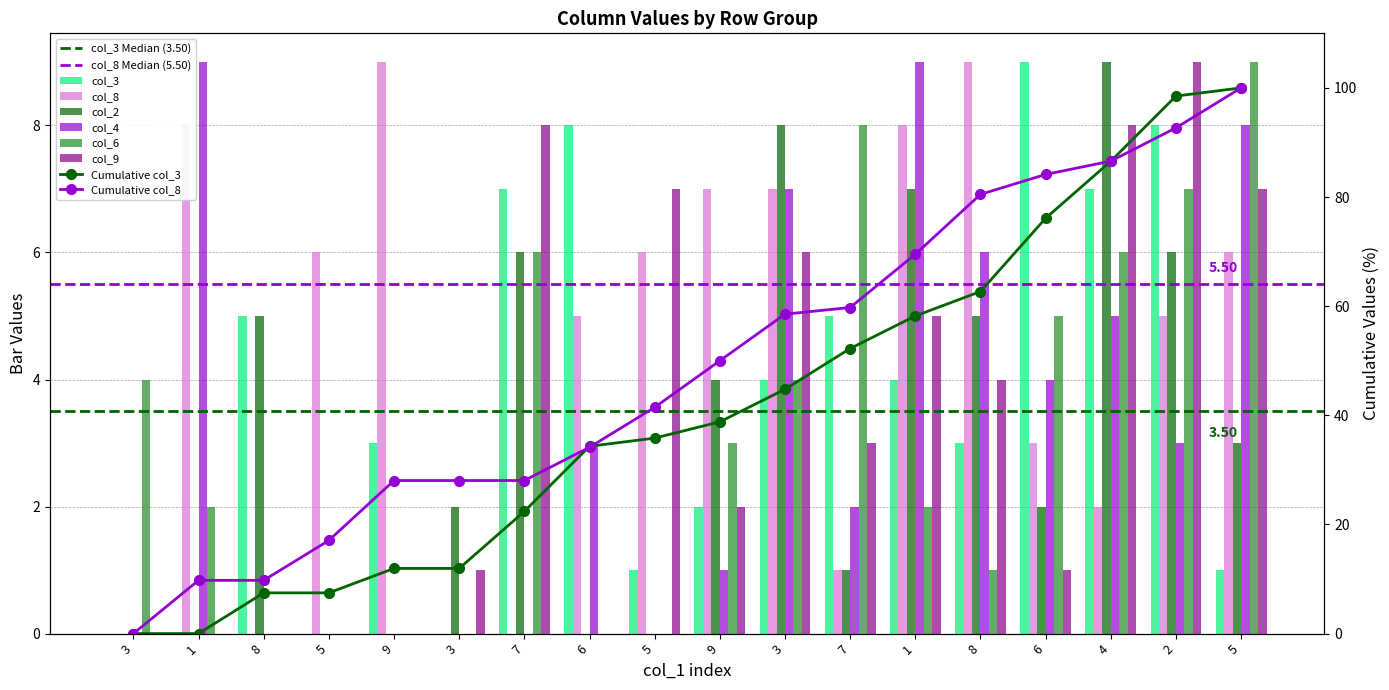

At 4, list the series in order from smallest to largest.

col_8, col_4, col_6, col_3, col_9, col_2